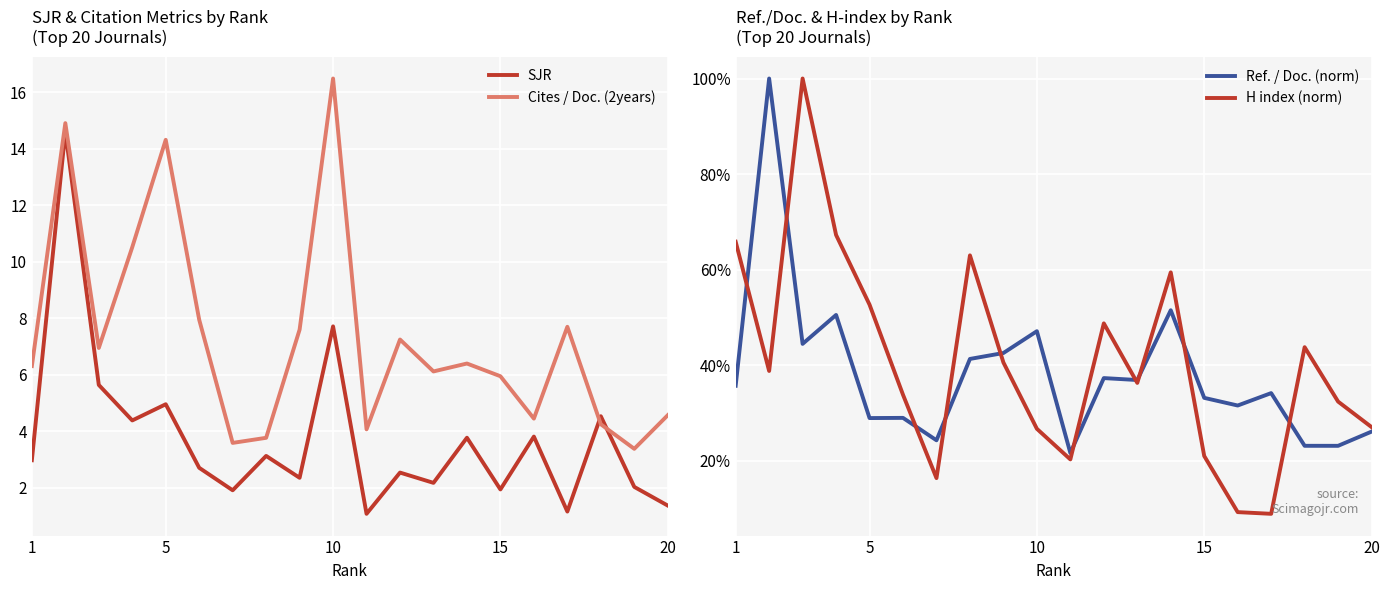

Where does the Cites / Doc. (2years) series first go above 6?

1